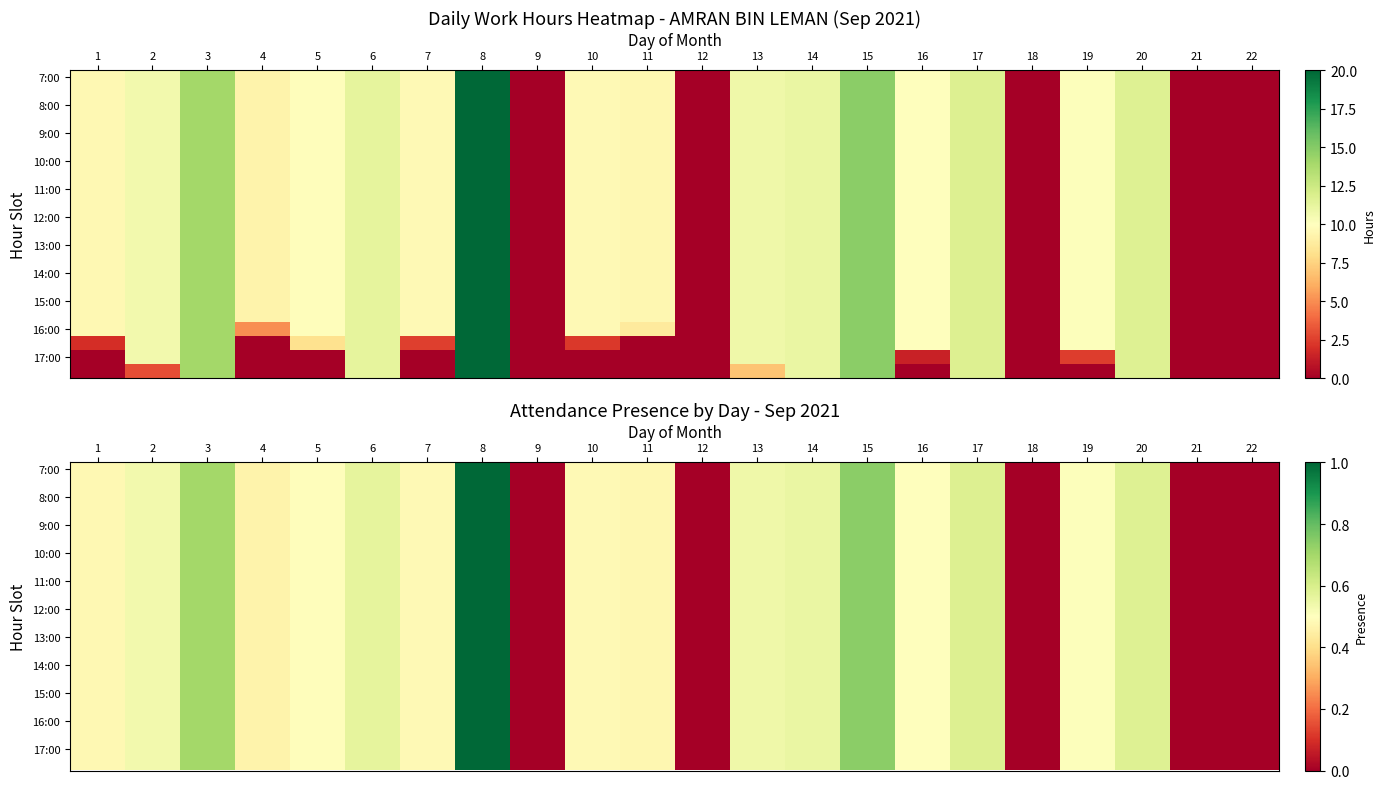

At which category is the sum across all series the highest?

8